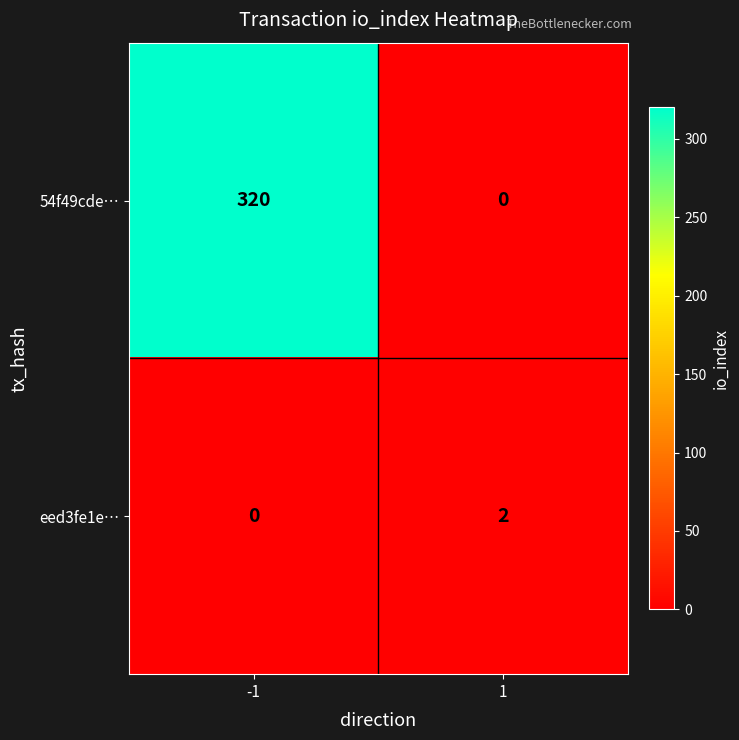

Reading left to right, extract all data points from this chart.

54f49cde…: 320	0
eed3fe1e…: 0	2